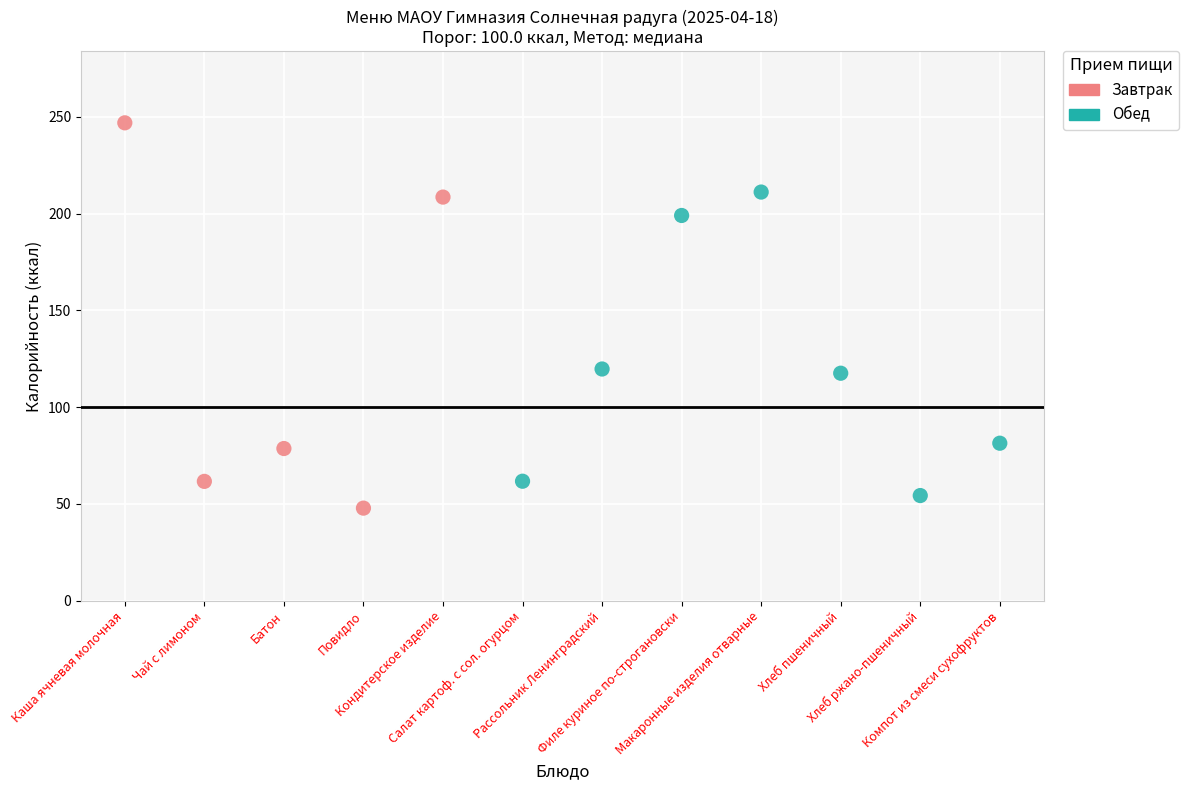

What are all the series names shown in the legend?

Завтрак, Обед